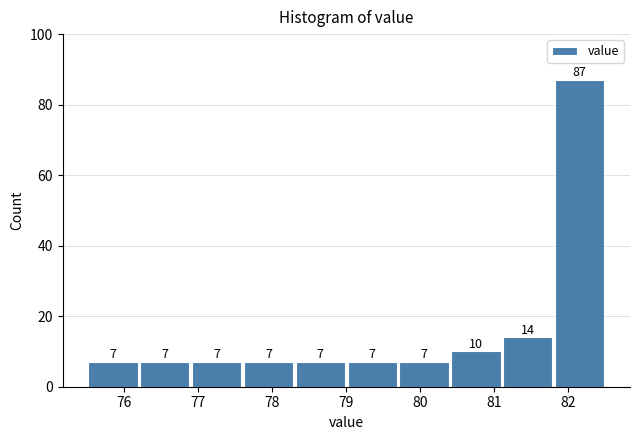

Over which range of the x-axis is the bar tallest?

81.8 to 82.5